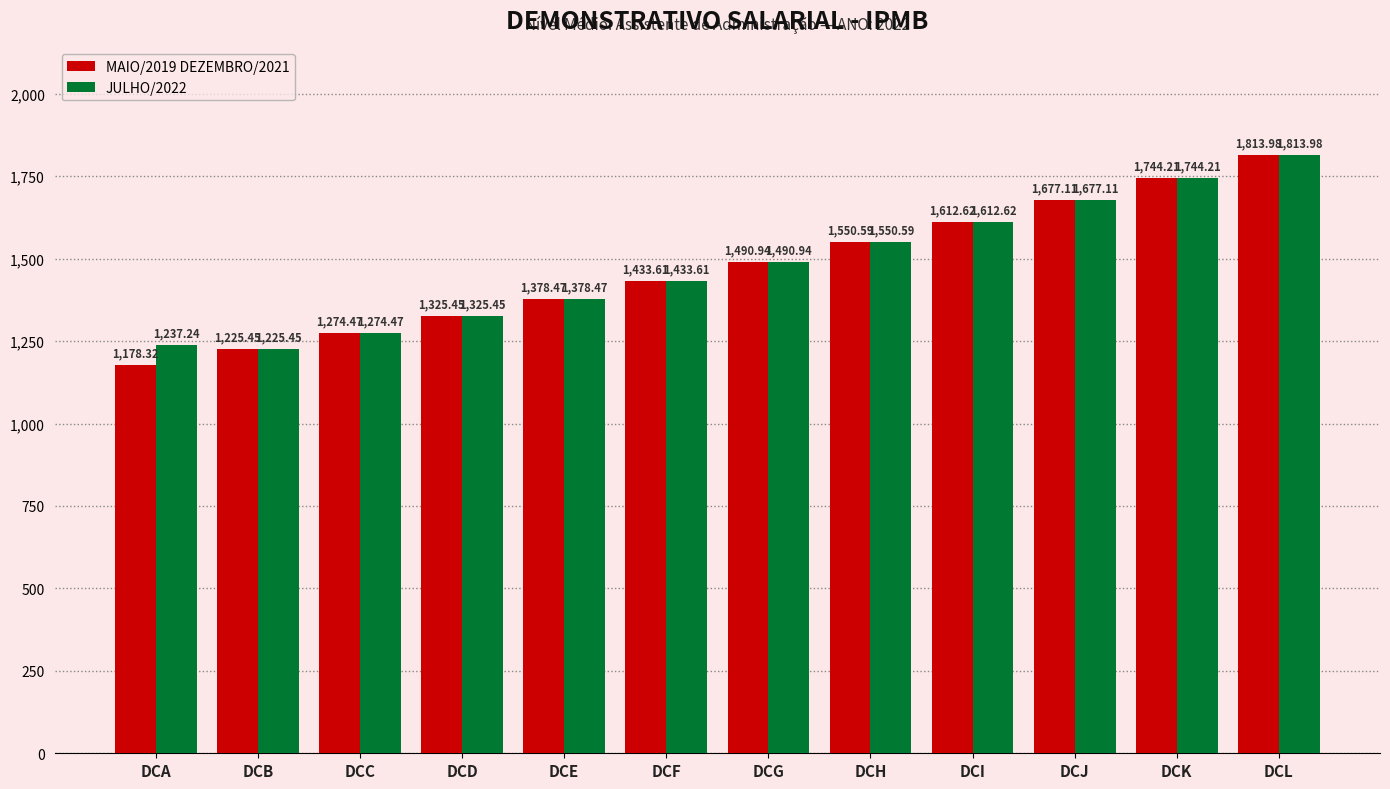

What is the sum of all MAIO/2019 DEZEMBRO/2021 values?

17705.2